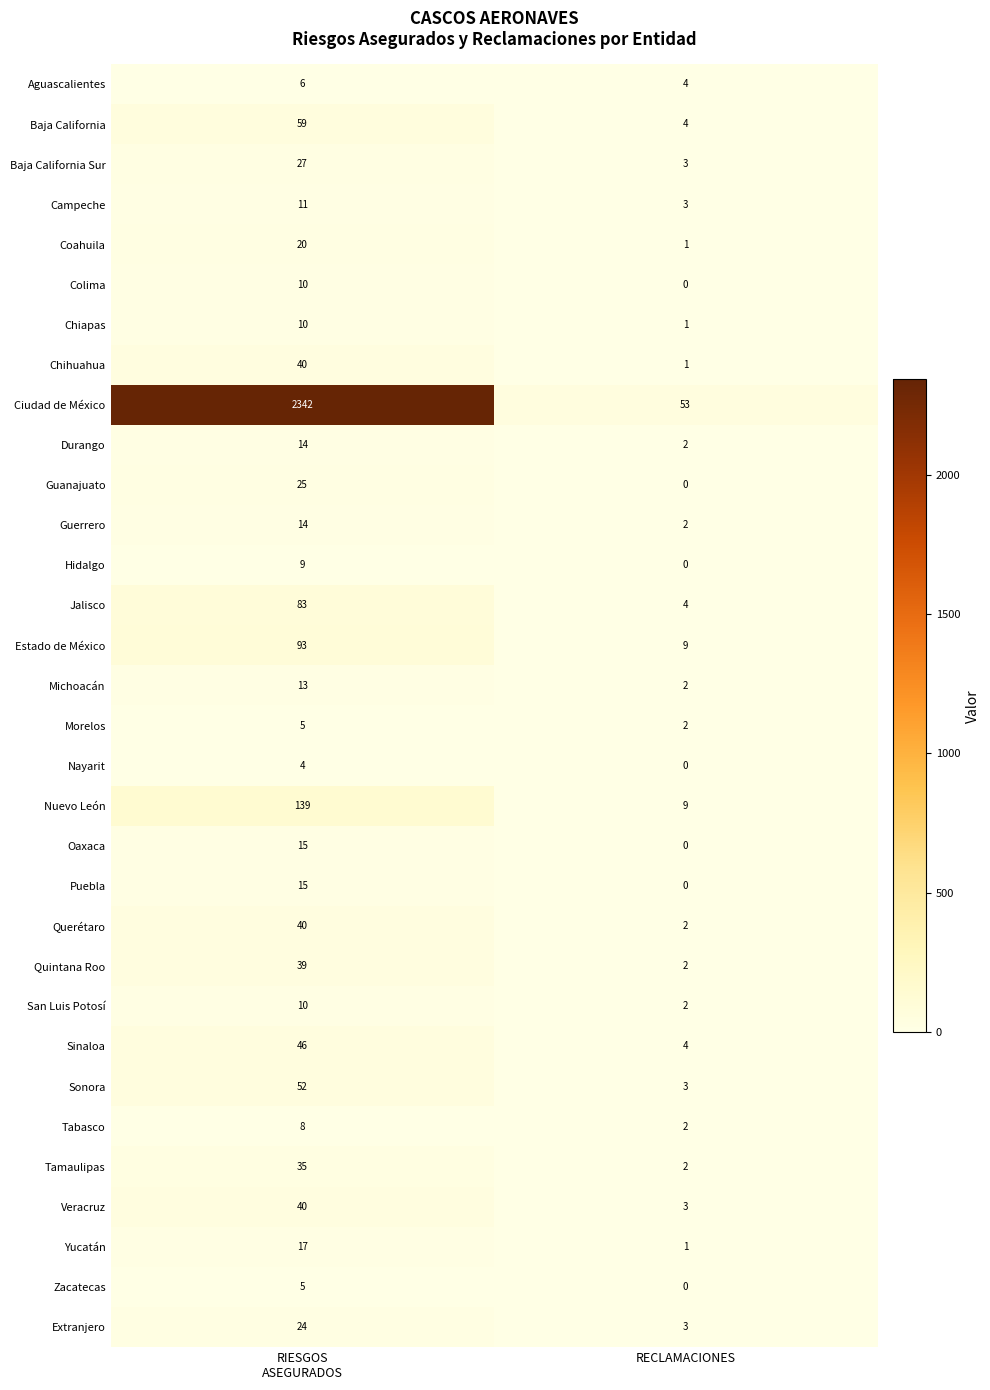

What is the difference between the maximum and minimum values in the Querétaro series?

38